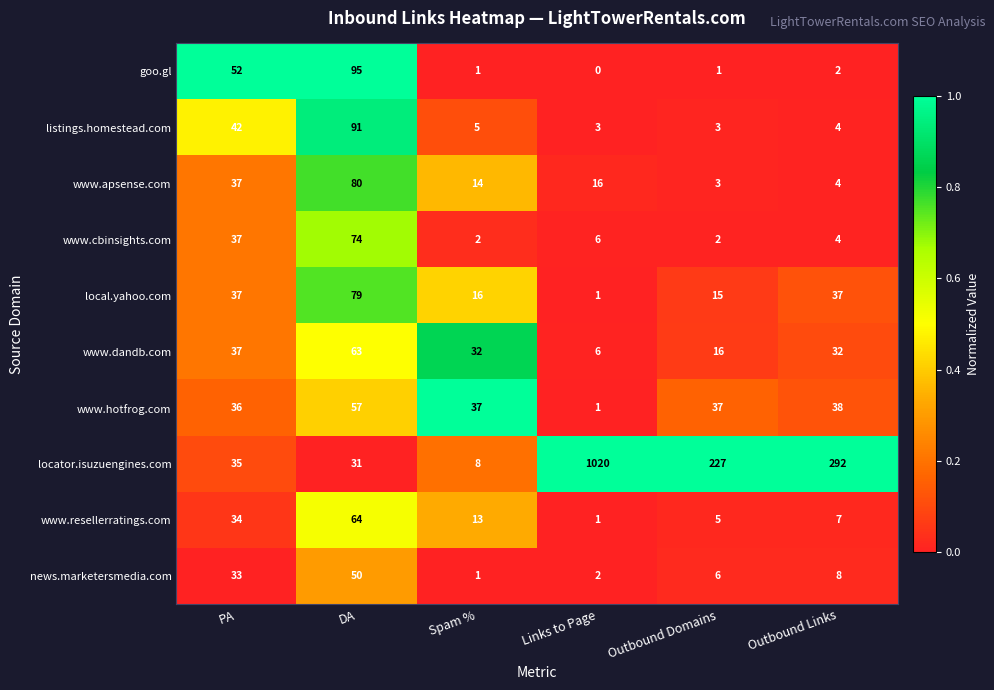

What is the difference between the maximum and minimum values in the local.yahoo.com series?

78